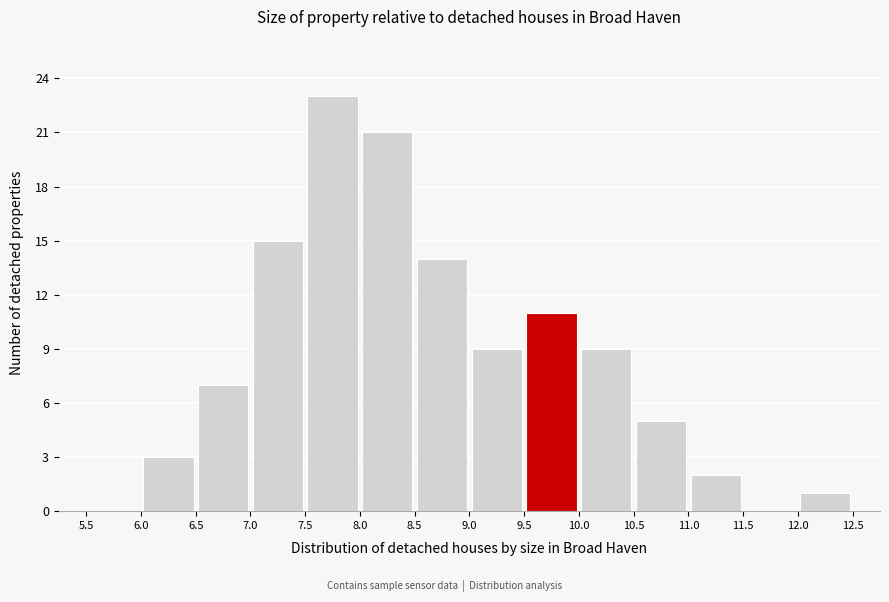

What is the height of the bar covering 9.0 to 9.5 on the x-axis? The values are not printed on the chart, so give them approximately, as read against the axis.

9